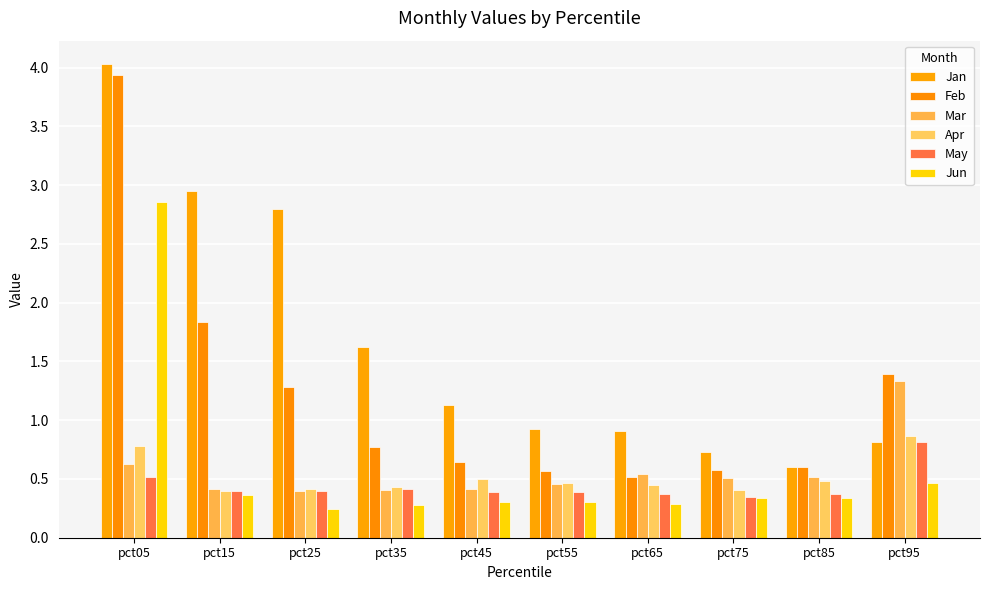

Reading right to left, extract all data points from this chart.

Jan: 0.8	0.6	0.7	0.9	0.9	1.1	1.6	2.8	3.0	4.0
Feb: 1.4	0.6	0.6	0.5	0.6	0.6	0.8	1.3	1.8	3.9
Mar: 1.3	0.5	0.5	0.5	0.5	0.4	0.4	0.4	0.4	0.6
Apr: 0.9	0.5	0.4	0.4	0.5	0.5	0.4	0.4	0.4	0.8
May: 0.8	0.4	0.3	0.4	0.4	0.4	0.4	0.4	0.4	0.5
Jun: 0.5	0.3	0.3	0.3	0.3	0.3	0.3	0.2	0.4	2.9